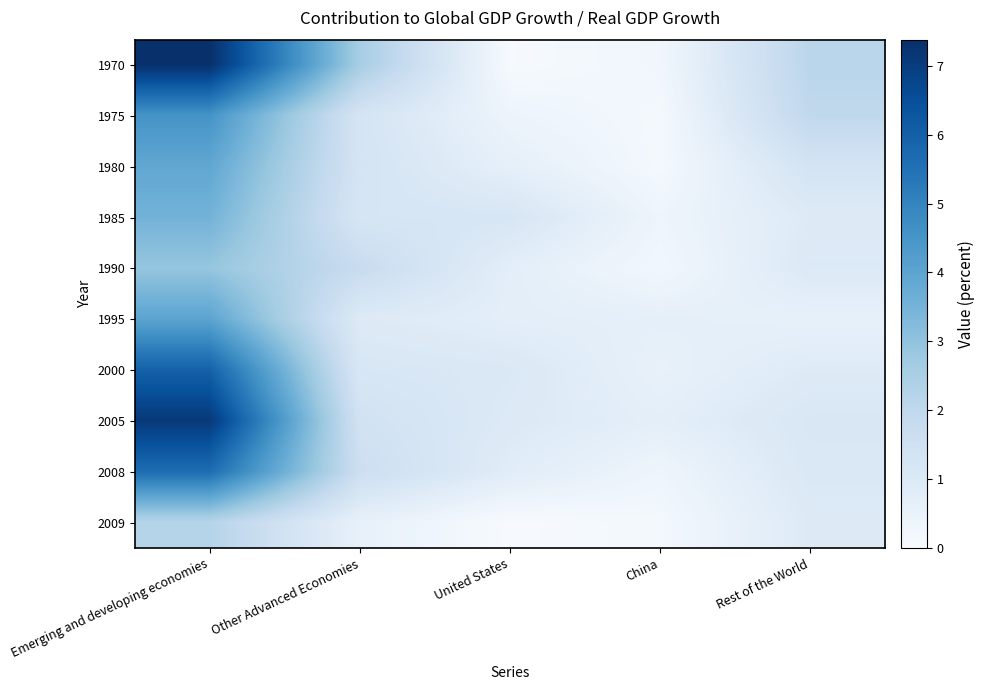

Reading right to left, extract all data points from this chart.

1970: Rest of the World=2.1	China=0.3	United States=0.1	Other Advanced Economies=2.6	Emerging and developing economies=7.4
1975: Rest of the World=2.0	China=0.1	United States=0.4	Other Advanced Economies=1.3	Emerging and developing economies=4.5
1980: Rest of the World=1.3	China=0.1	United States=0.7	Other Advanced Economies=1.3	Emerging and developing economies=3.9
1985: Rest of the World=0.9	China=0.3	United States=1.2	Other Advanced Economies=1.2	Emerging and developing economies=3.5
1990: Rest of the World=1.0	China=0.2	United States=0.7	Other Advanced Economies=1.8	Emerging and developing economies=2.9
1995: Rest of the World=0.6	China=0.7	United States=0.7	Other Advanced Economies=0.9	Emerging and developing economies=4.0
2000: Rest of the World=0.9	China=0.6	United States=1.1	Other Advanced Economies=1.2	Emerging and developing economies=6.0
2005: Rest of the World=1.1	China=0.7	United States=1.0	Other Advanced Economies=1.4	Emerging and developing economies=7.1
2008: Rest of the World=1.1	China=0.3	United States=0.8	Other Advanced Economies=1.6	Emerging and developing economies=5.6
2009: Rest of the World=0.9	China=0.2	United States=0.0	Other Advanced Economies=0.6	Emerging and developing economies=2.2